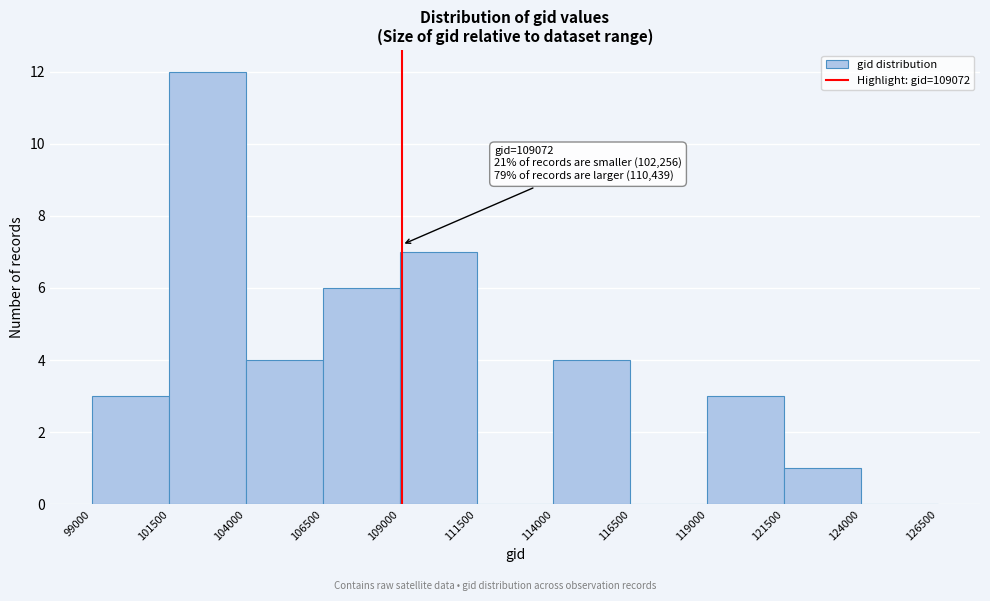

Over which range of the x-axis is the bar tallest?

101500 to 104000